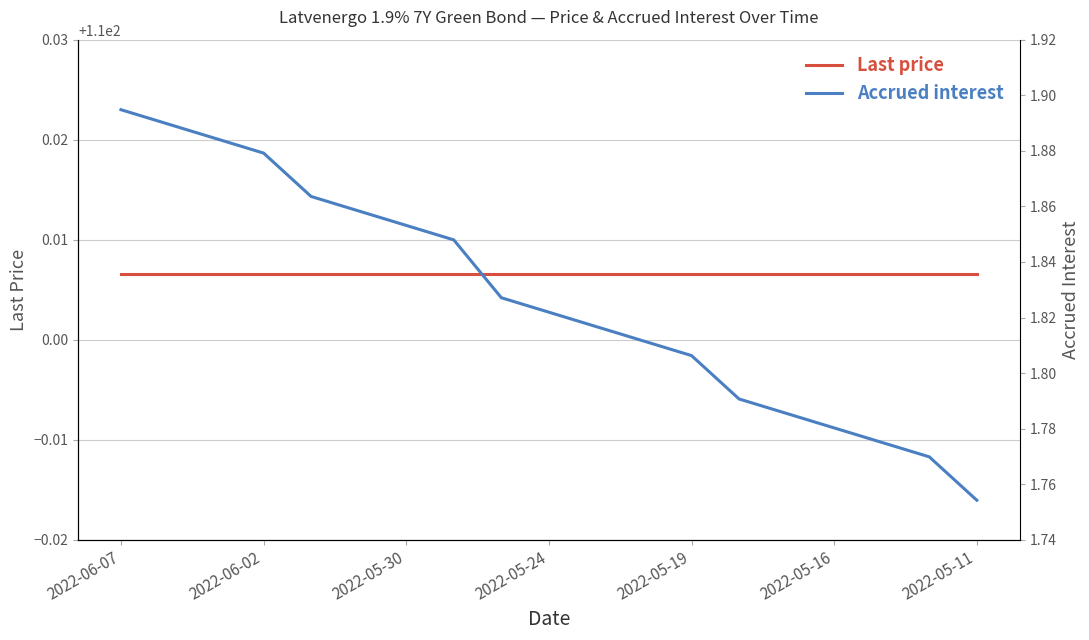

The value of Last price at 13 is 156.6. True or false?

False